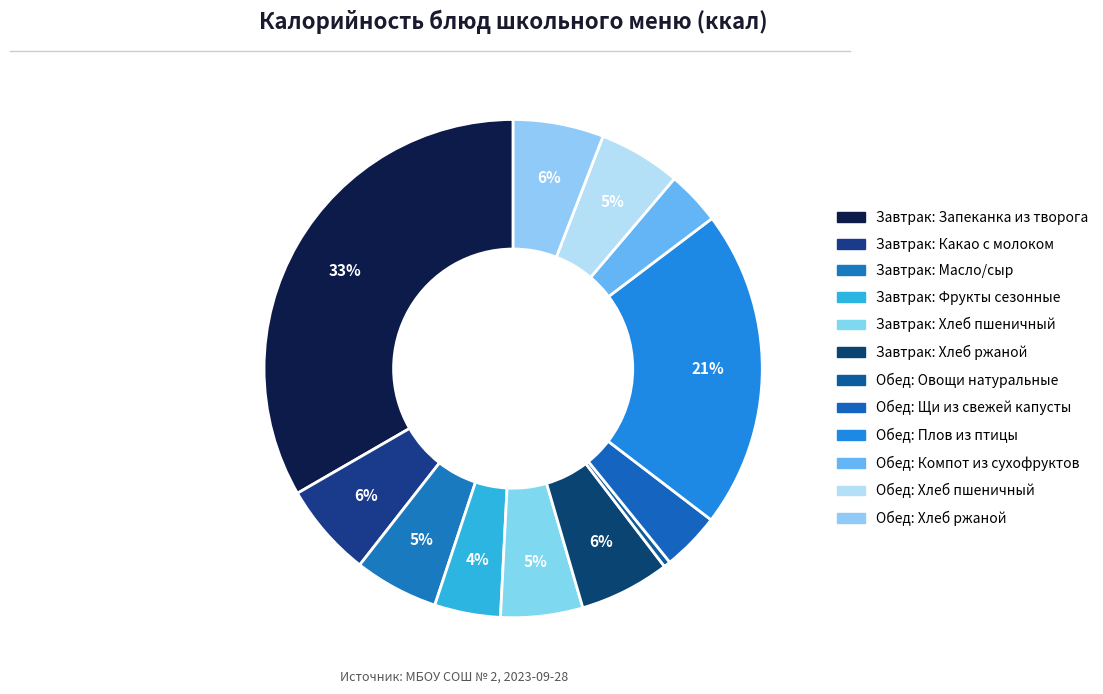

How much of the chart is everything except Завтрак: Хлеб пшеничный?

94.7%